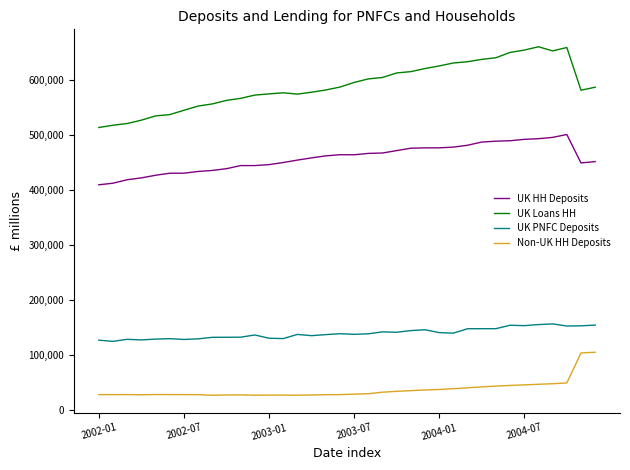

Rank the series by their average value, from lowest to highest.

Non-UK HH Deposits, UK PNFC Deposits, UK HH Deposits, UK Loans HH